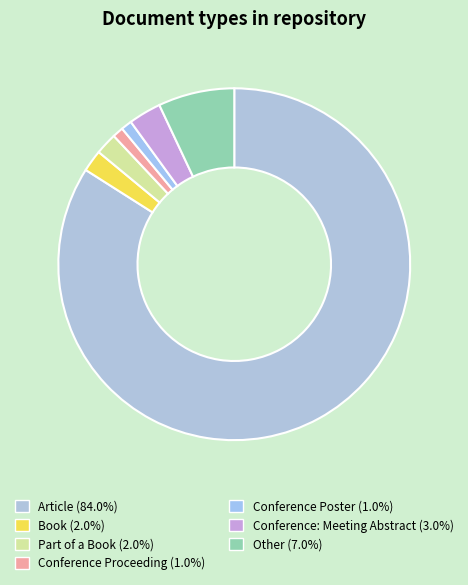

Count the number of slices in the pie.

7